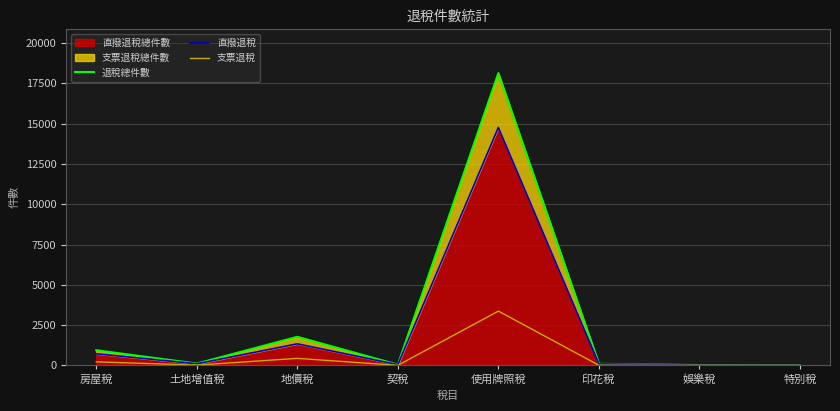

What is the total value across all series at 地價稅?

3548